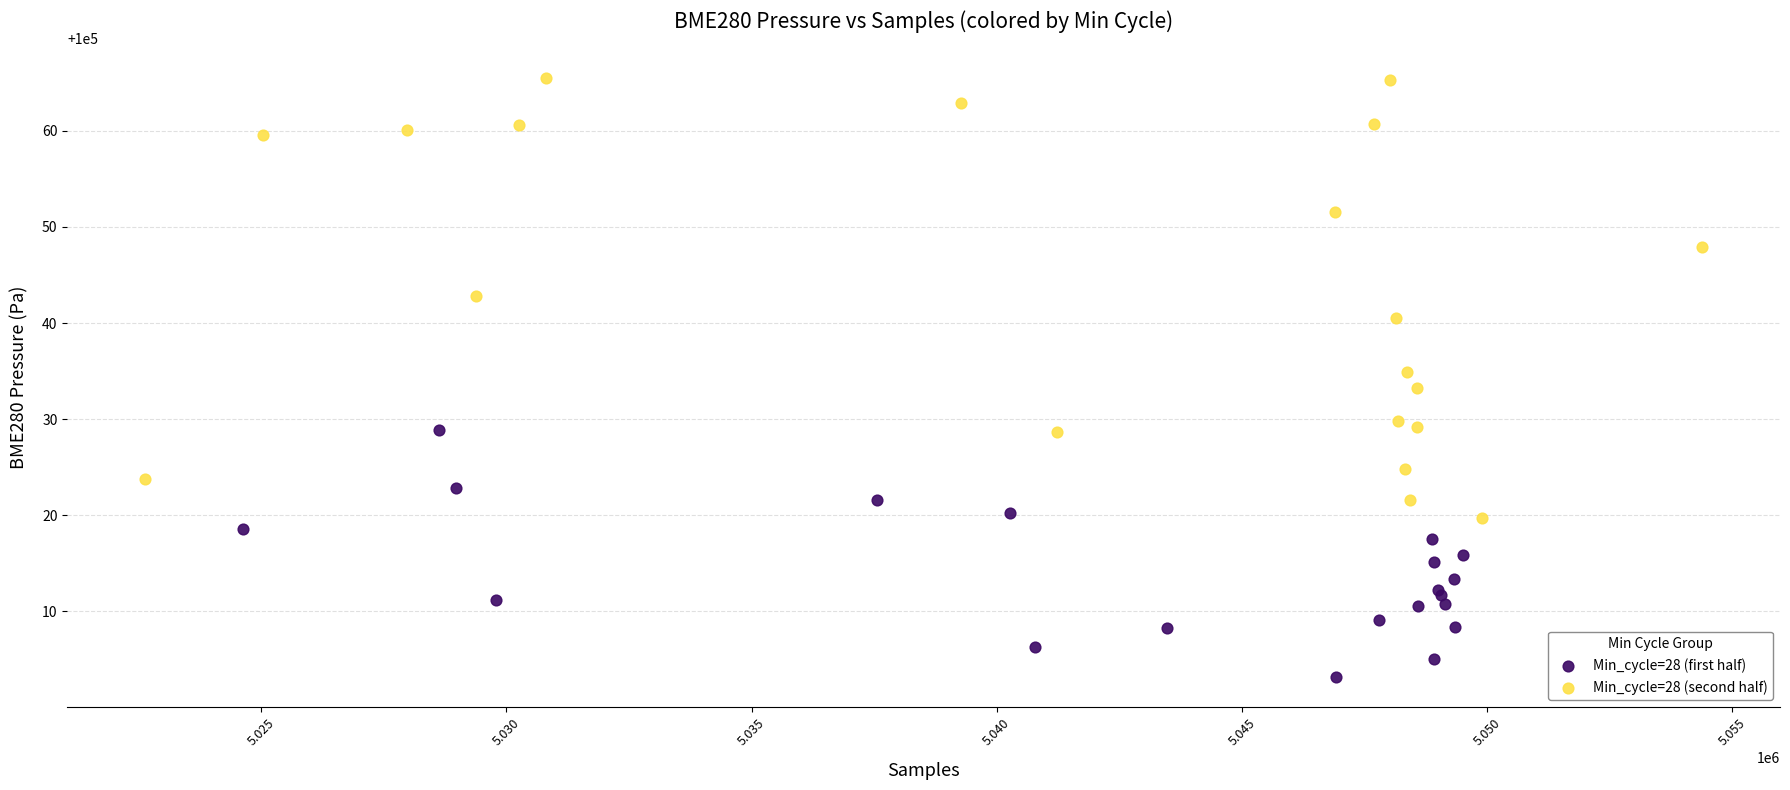

Which series reaches the minimum Y coordinate?

Min_cycle=28 (first half)